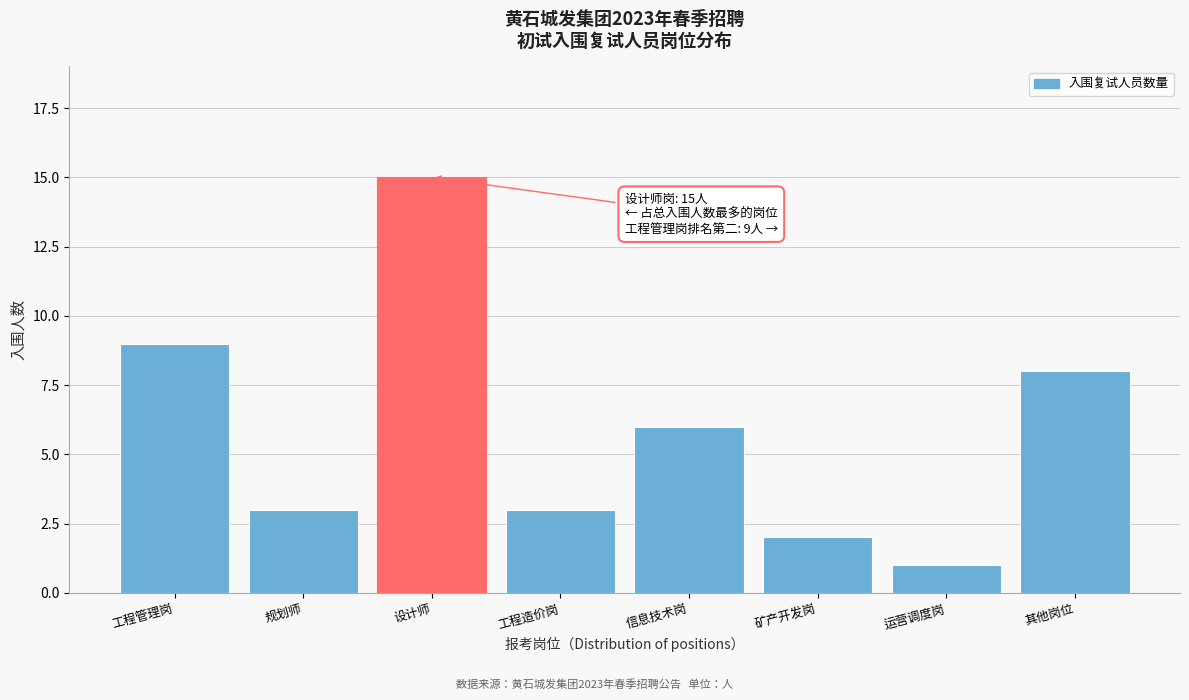

Reading left to right, list all the values displayed in this chart.

9	3	15	3	6	2	1	8